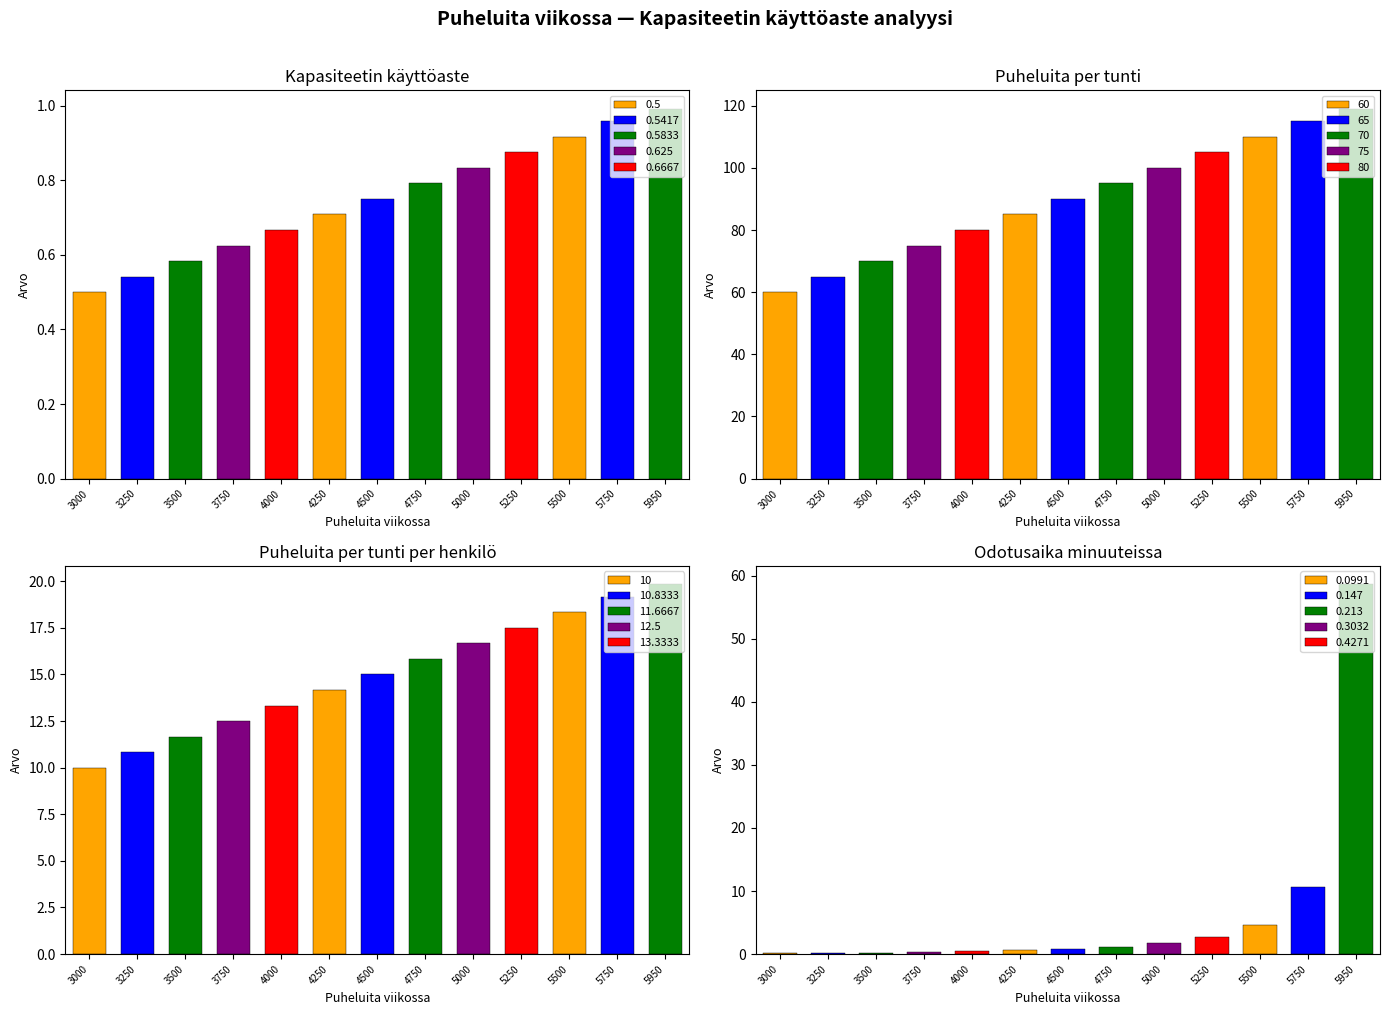

The Kapasiteetin käyttöaste series shows 0.3 at 3500. True or false?

False